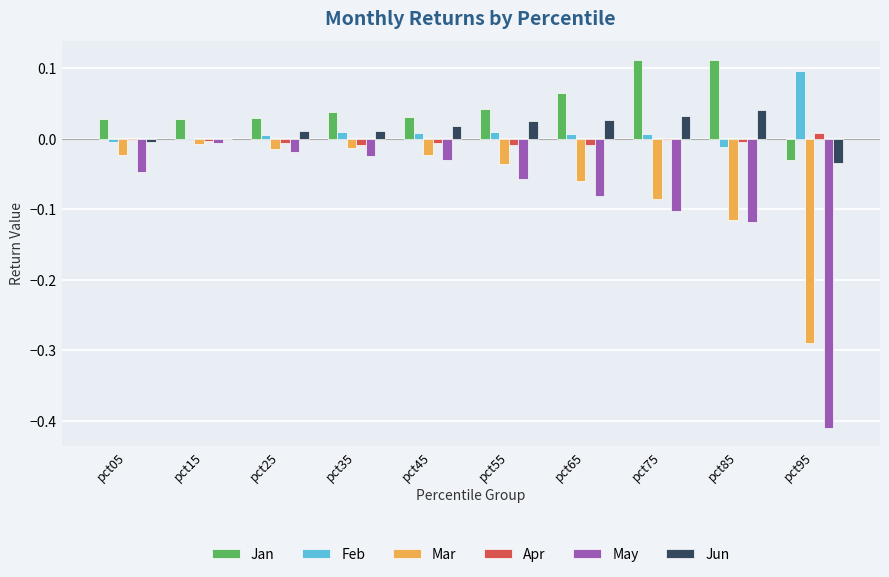

Is the value of Jan at pct65 greater than the value of Jun at pct05?

Yes